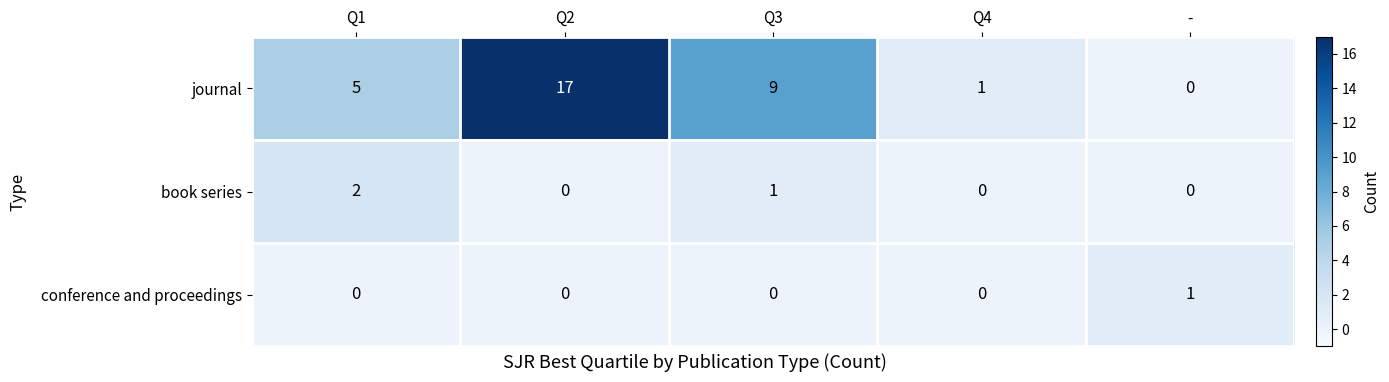

What is the sum of all journal values?

32